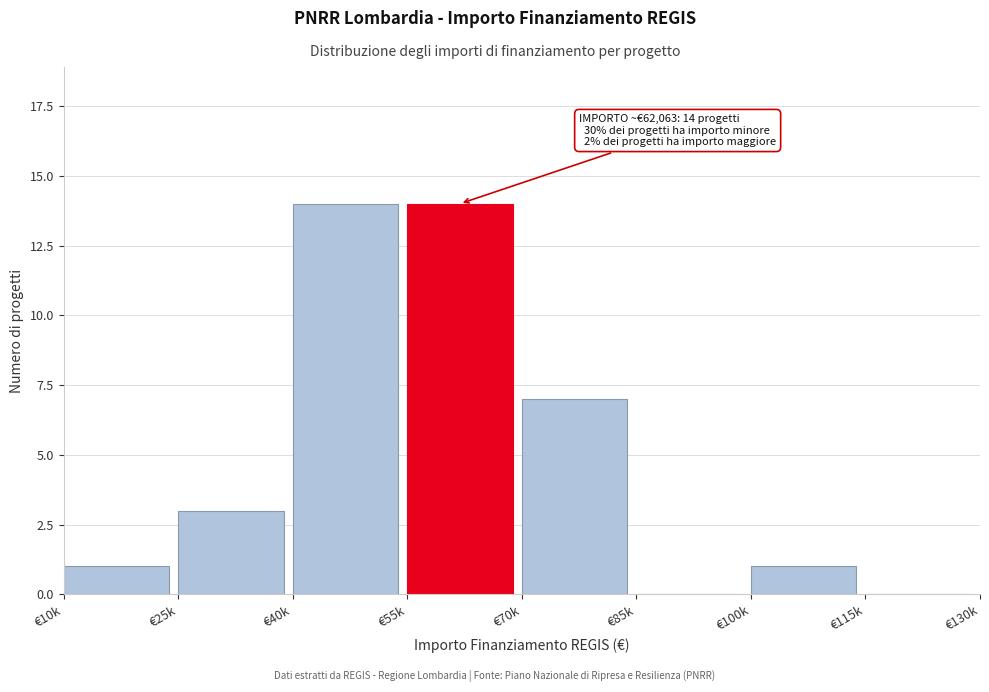

Reading left to right, what are all the values shown in this chart?

€10k=1	€25k=3	€40k=14	€55k=14	€70k=7	€85k=0	€100k=1	€115k=0